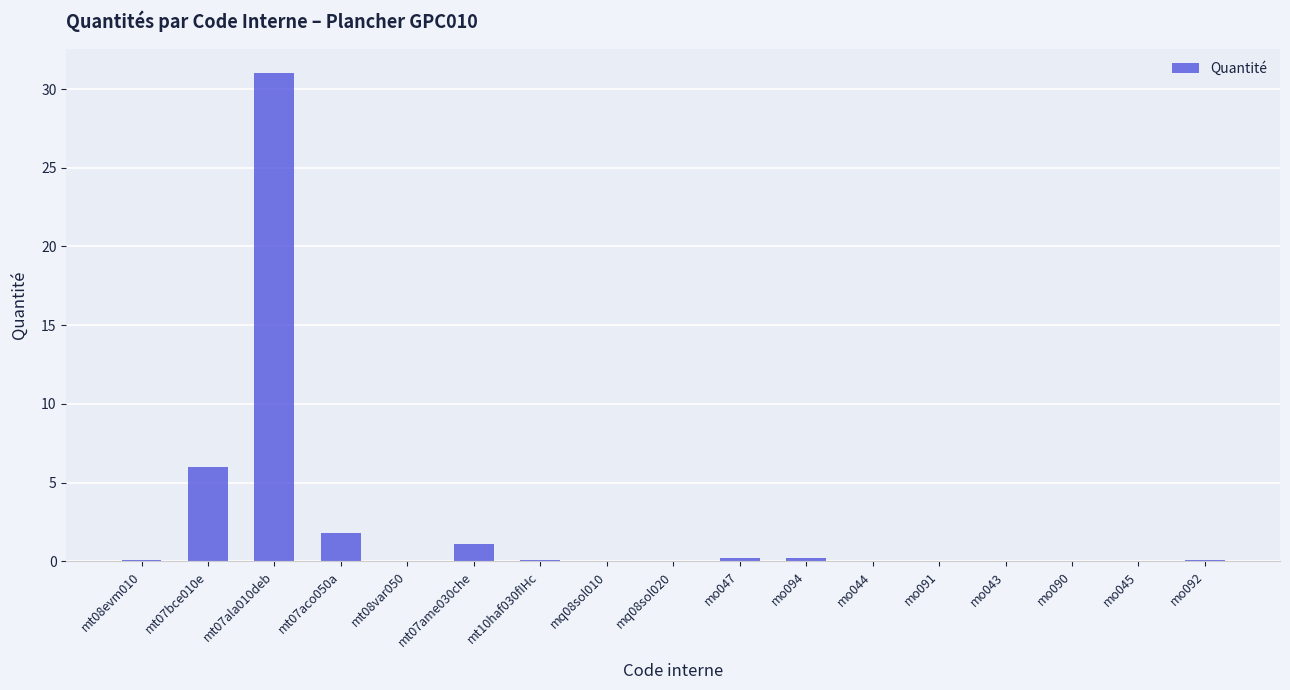

What is the sum of all values?

40.9